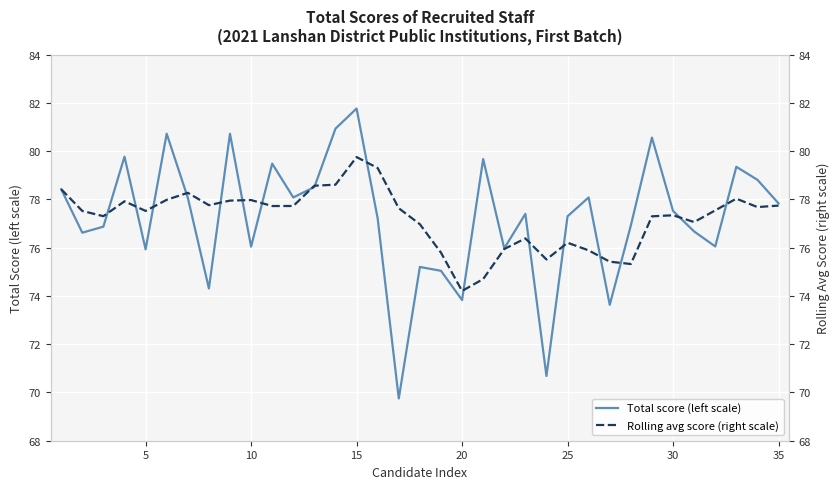

The value of Total score (left scale) at 10 is 19.7. True or false?

False